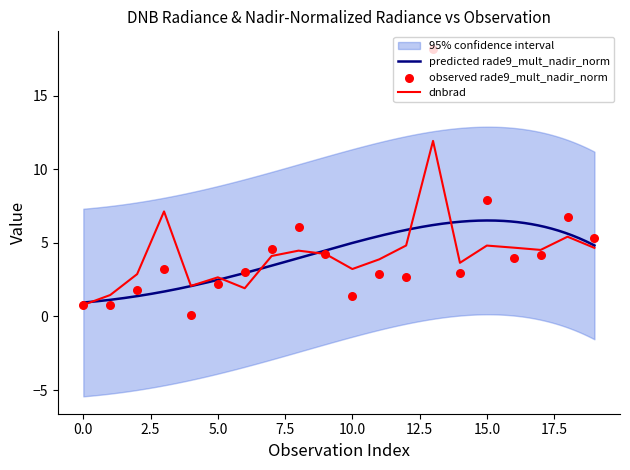

Which series contains the lowest Y value?

rade9_mult_nadir_norm